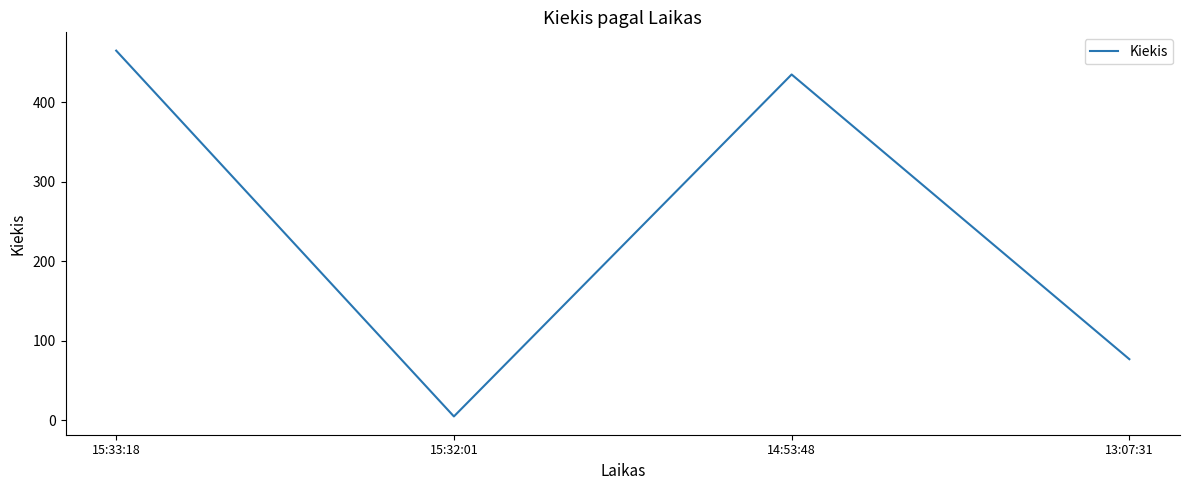

Reading left to right, what are all the values shown in this chart?

465	5	435	77